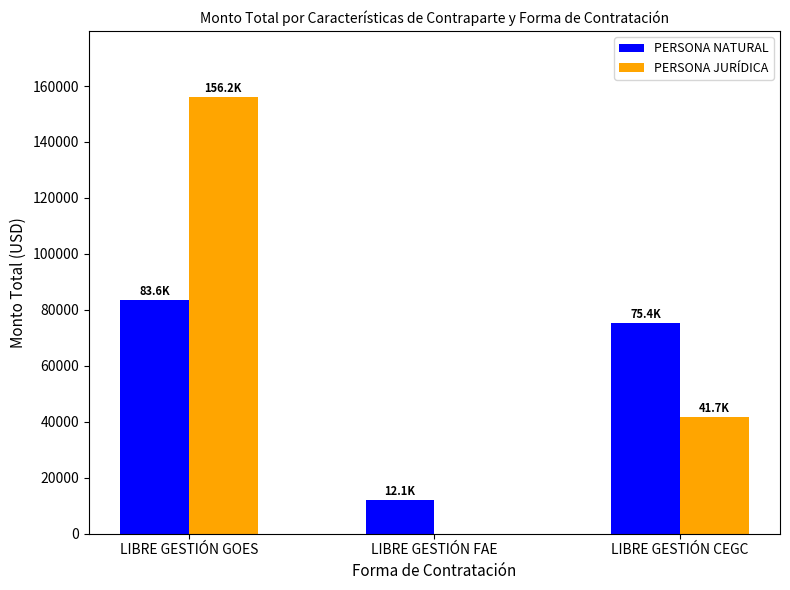

Which series has the largest total across all categories?

PERSONA JURÍDICA